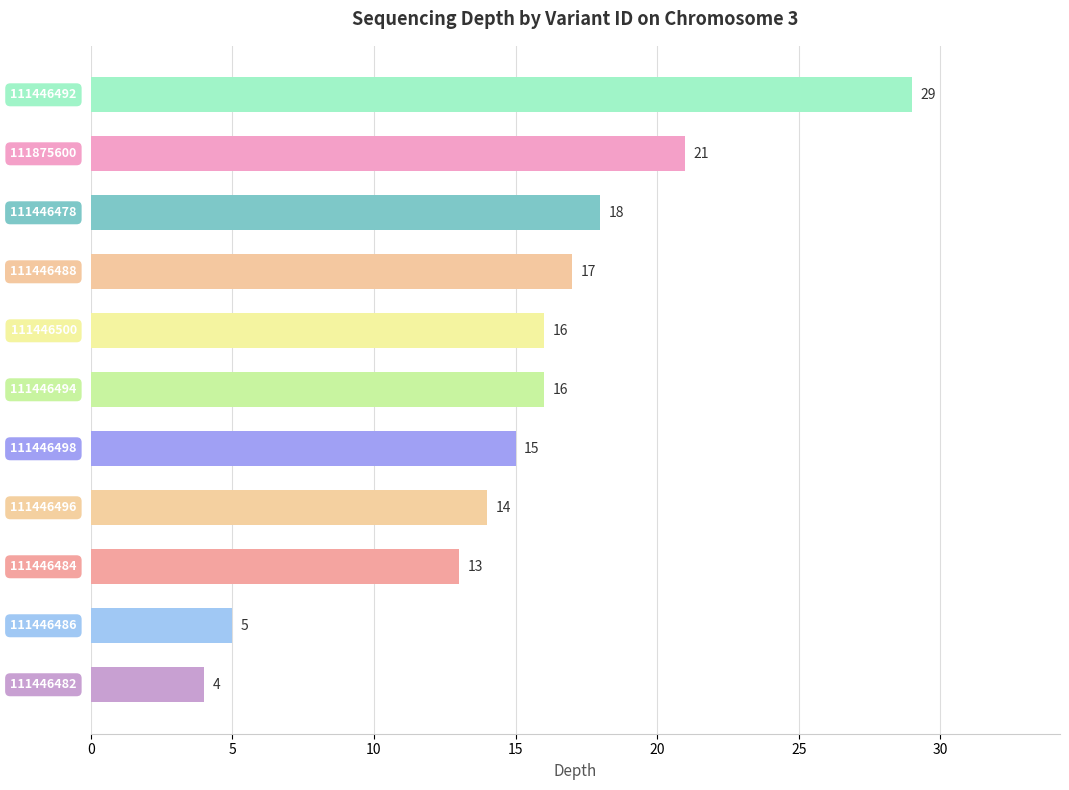

What is the value of the 5th bar from the top?

16